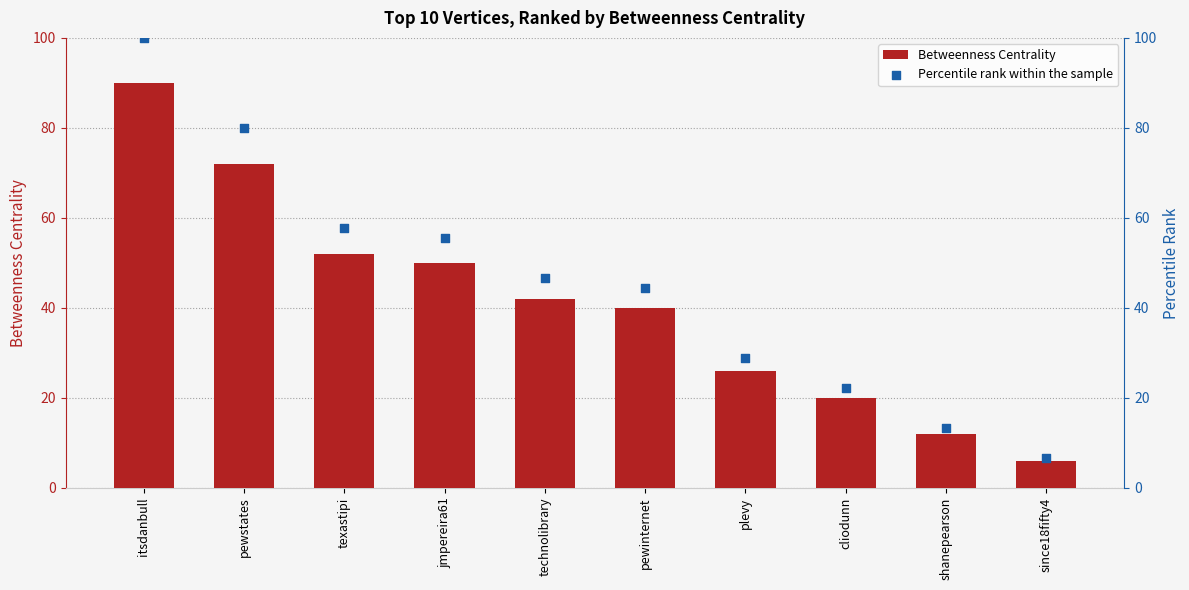

Which series has the largest total across all categories?

Percentile rank within the sample